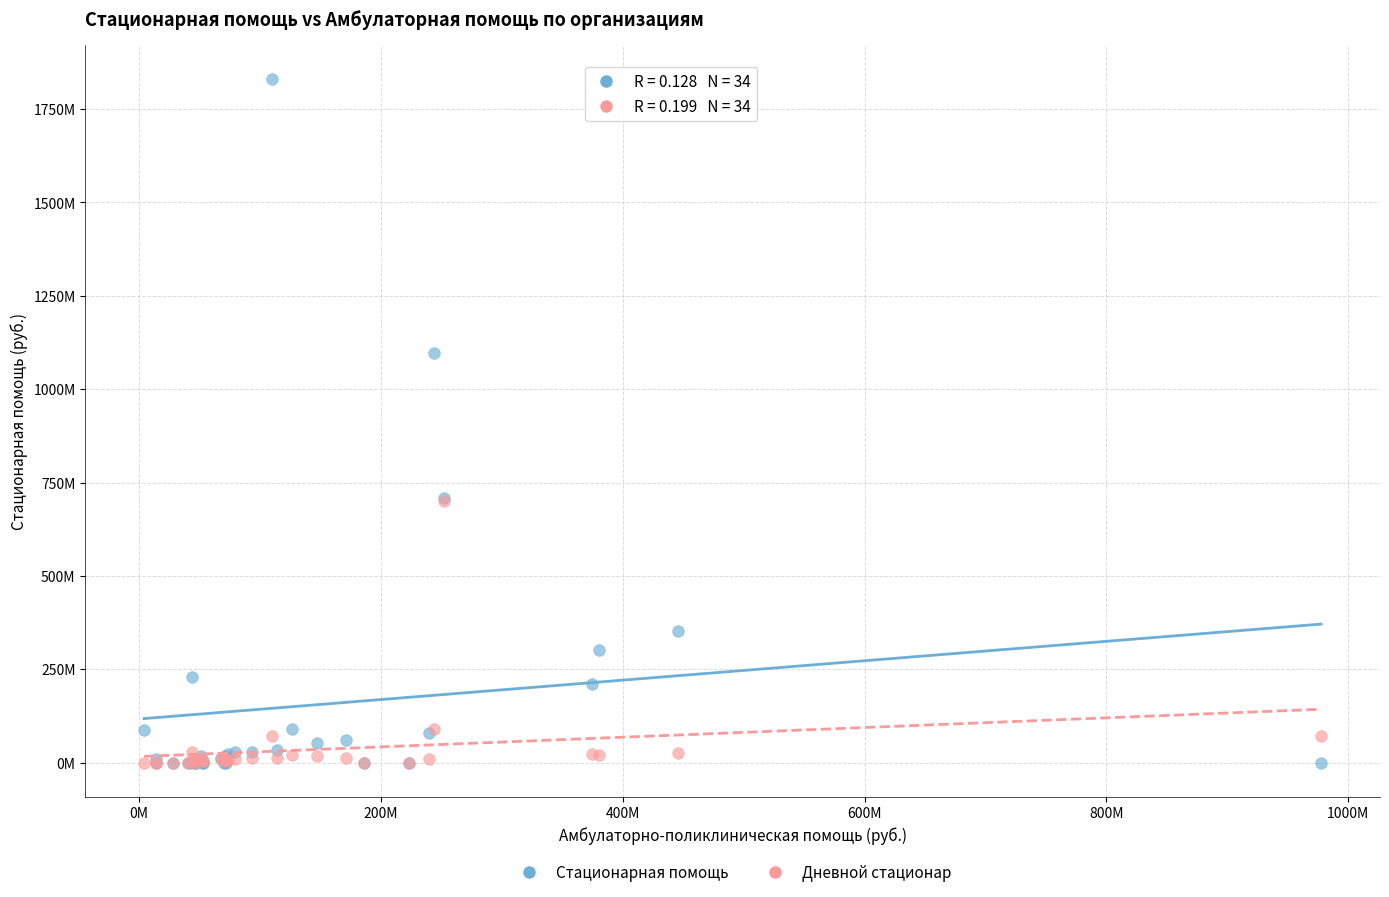

What are all the series names shown in the legend?

Стационарная помощь, Дневной стационар